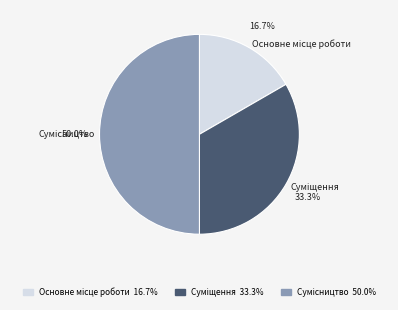

The Суміщення slice represents 33% of the pie. True or false?

True